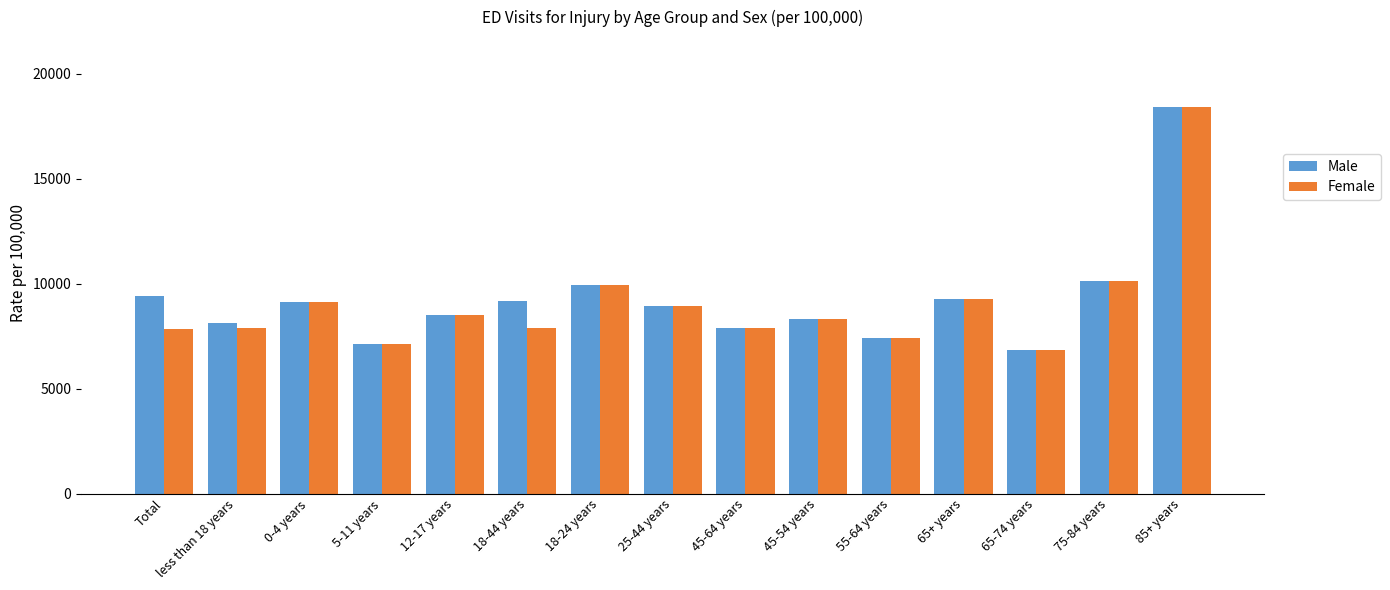

Which category has the lowest value in the Female series?

65-74 years